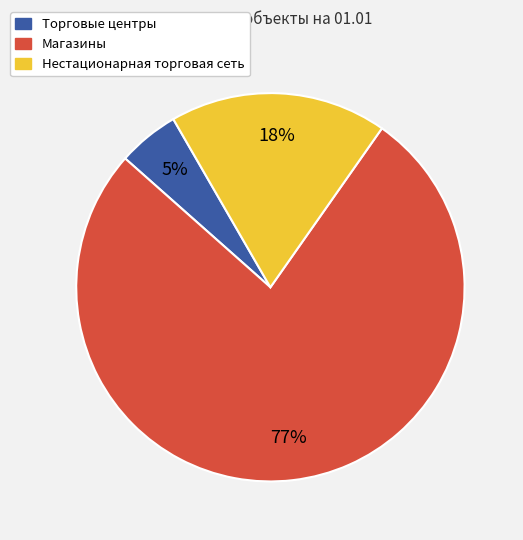

Do Нестационарная торговая сеть and Торговые центры together represent more than half of the pie?

No